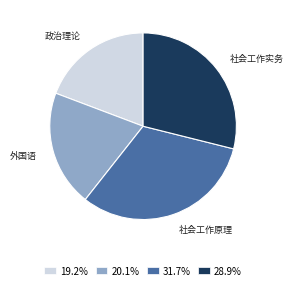

Approximately how many times larger is the value at 31.7% compared to 28.9%?

1.1